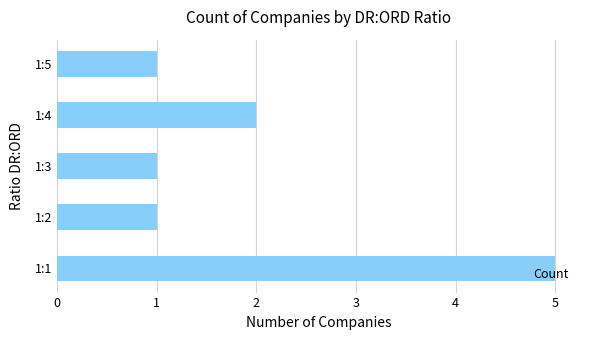

True or false: the data shows 2 at 1:4.

True